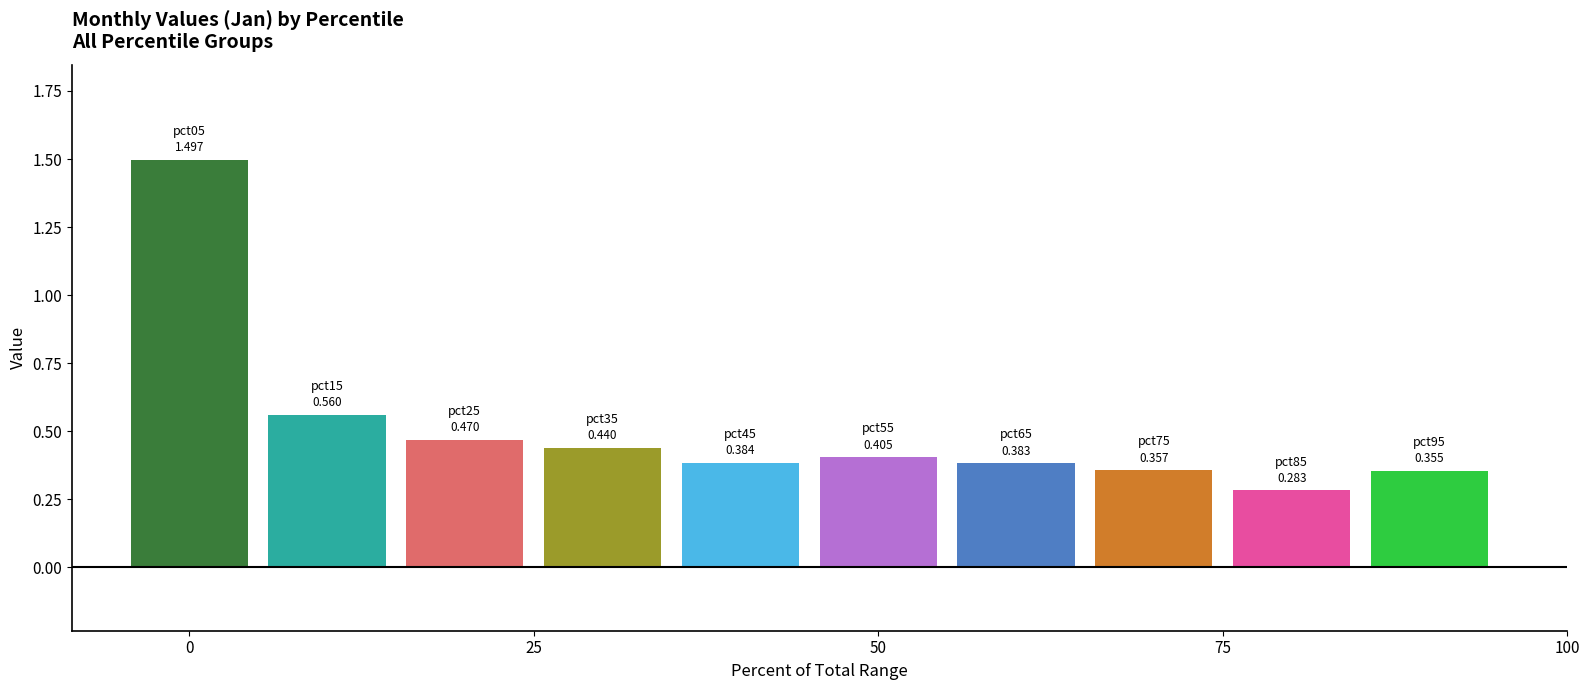

Does the chart contain stacked bars?

No